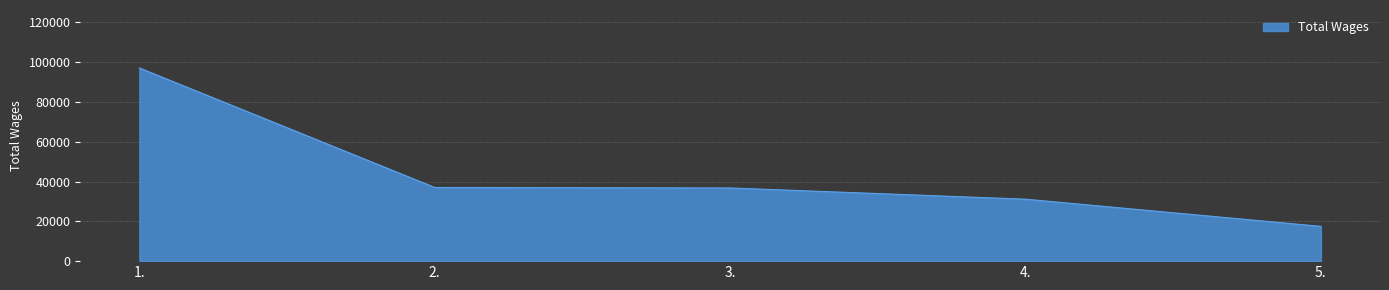

What is the maximum value shown in the chart?

97035